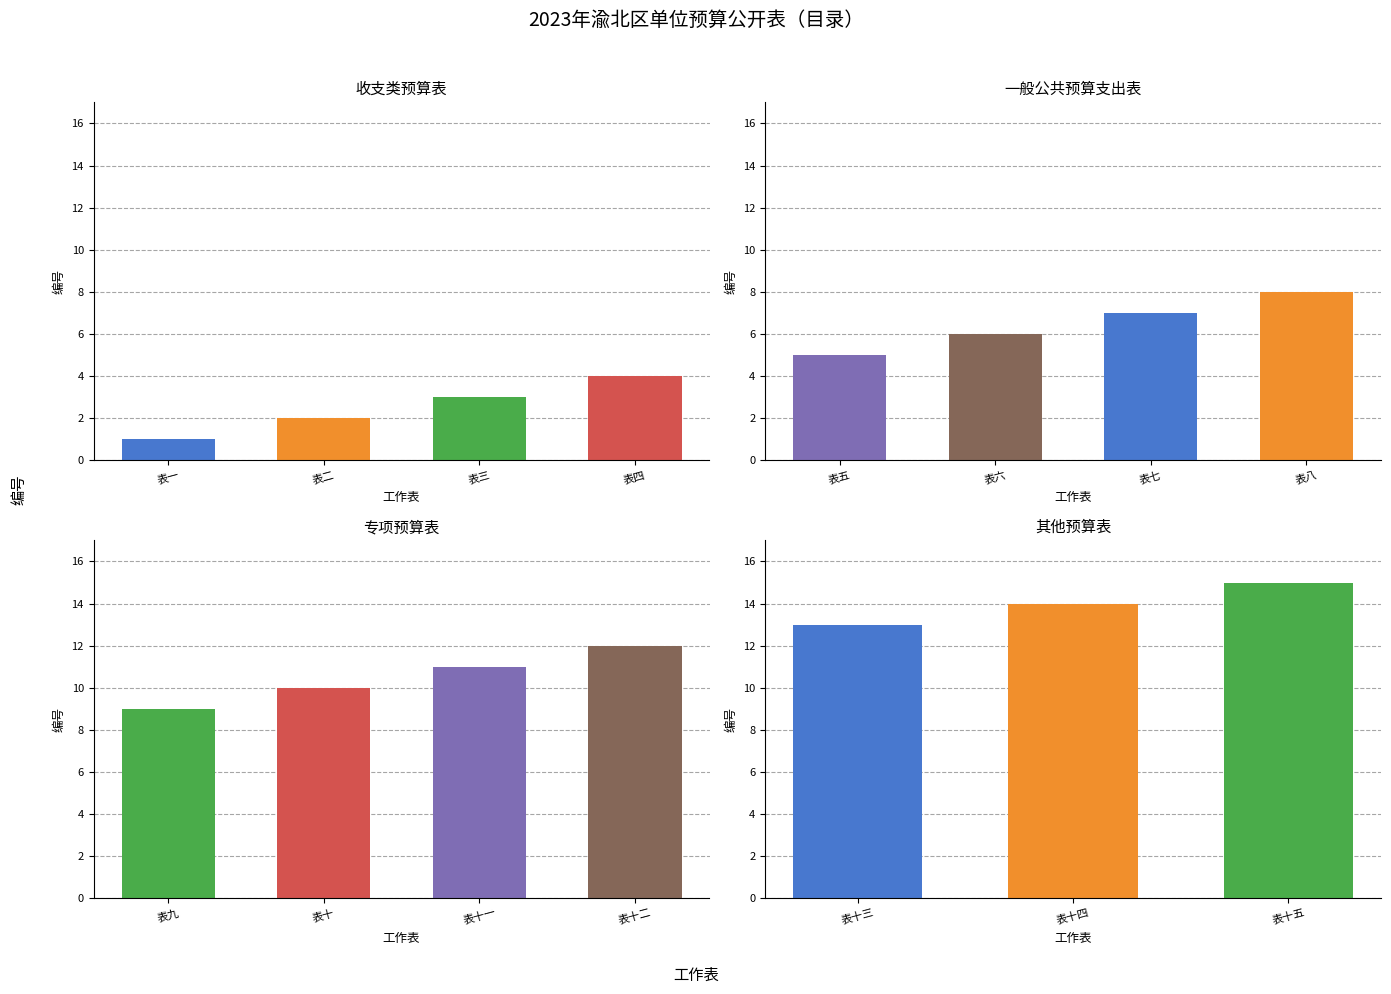

Reading right to left, what are all the values shown in this chart?

15	14	13	12	11	10	9	8	7	6	5	4	3	2	1